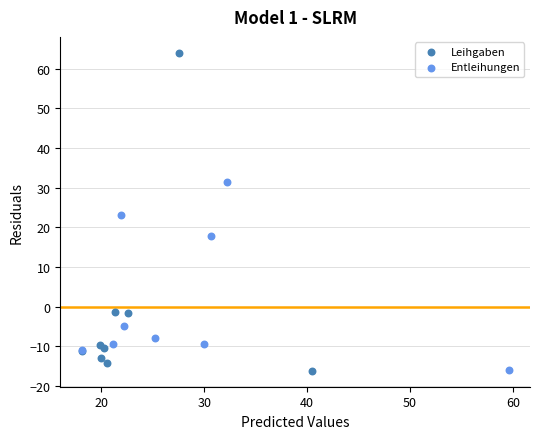

What are all the series names shown in the legend?

Leihgaben, Entleihungen